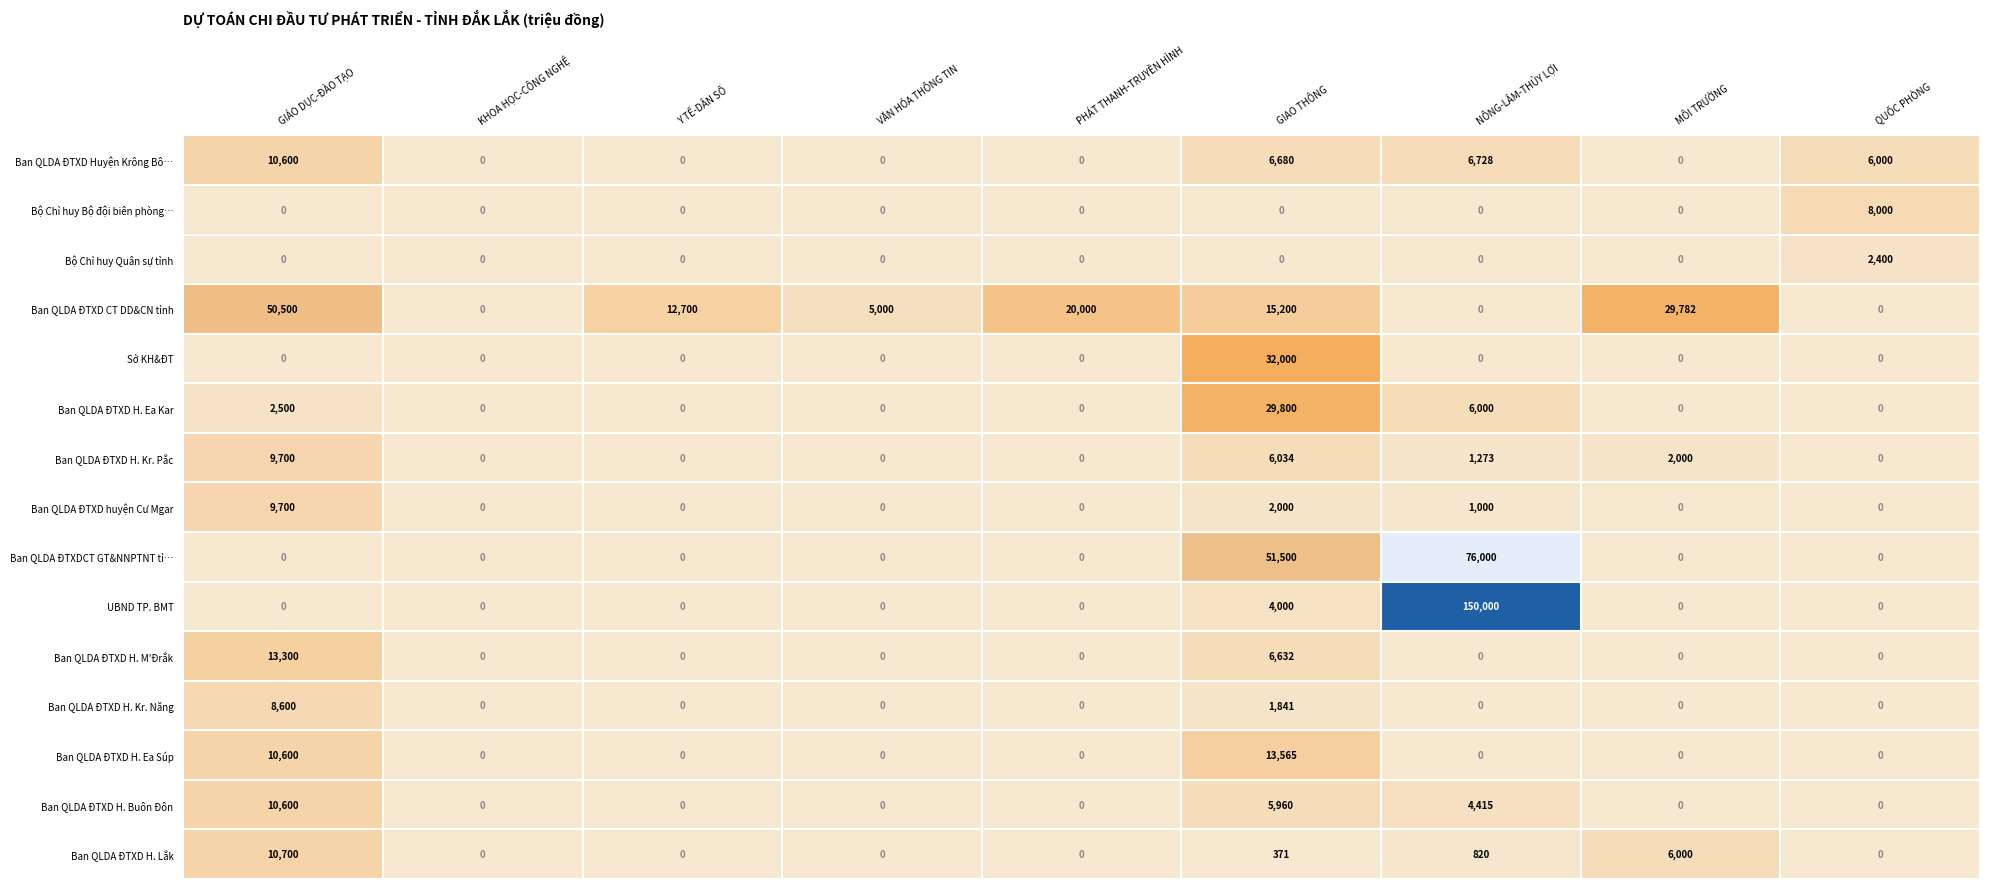

What is the highest value of the UBND TP. BMT series?

150000